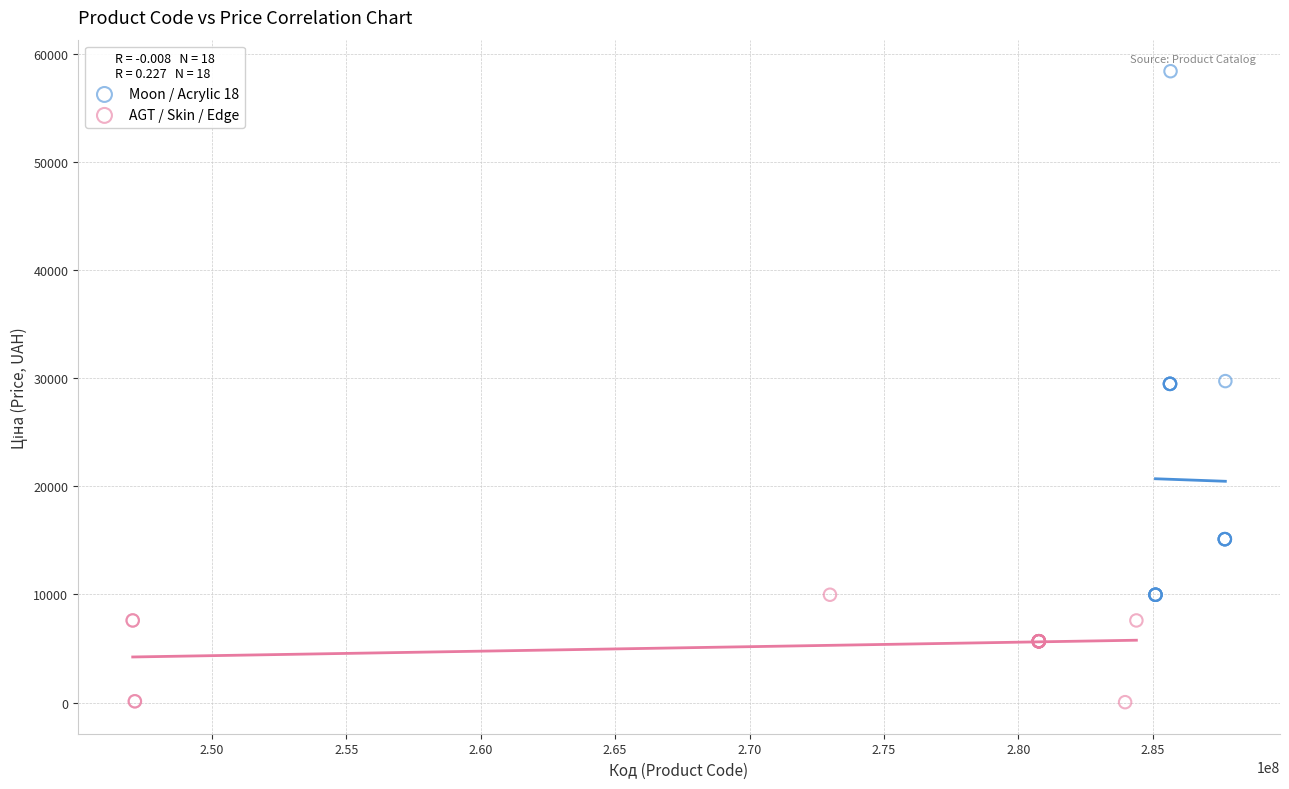

Which series reaches the maximum Y coordinate?

Moon / Acrylic 18